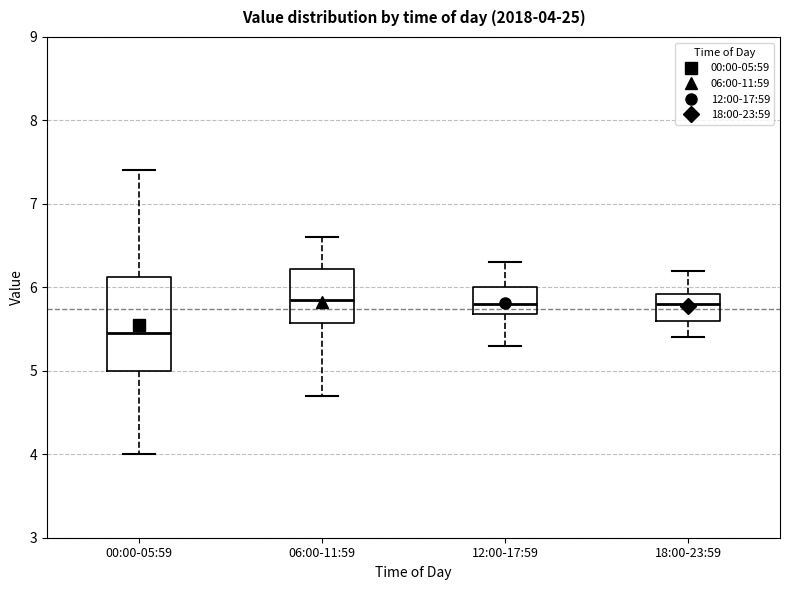

Which box has the lowest median line?

00:00-05:59